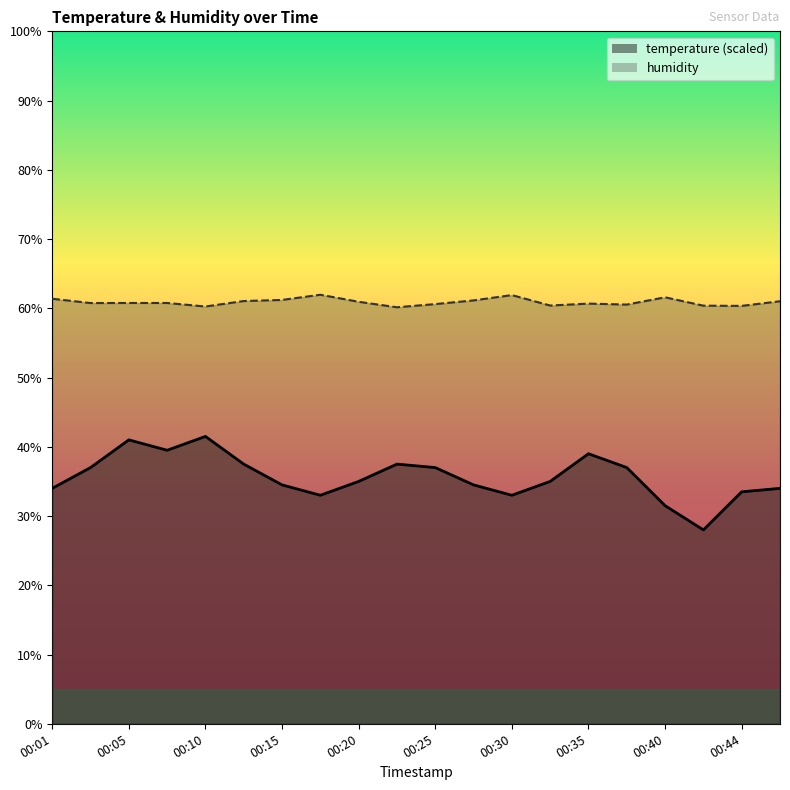

Reading right to left, extract all data points from this chart.

temperature: 34.0	33.5	28.0	31.5	37.0	39.0	35.0	33.0	34.5	37.0	37.5	35.0	33.0	34.5	37.5	41.5	39.5	41.0	37.0	34.0
humidity: 61.0	60.4	60.4	61.6	60.5	60.7	60.4	61.9	61.1	60.6	60.1	60.9	62.0	61.2	61.0	60.3	60.8	60.8	60.8	61.4